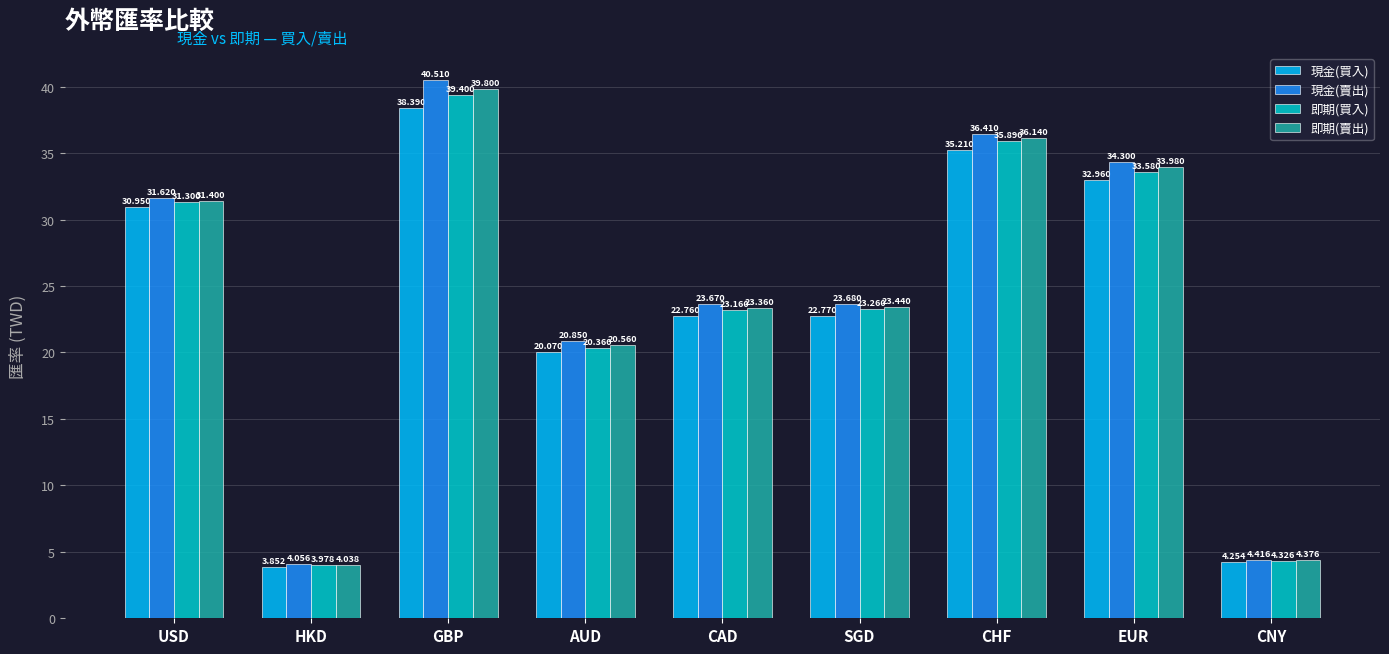

At which category does the chart reach its minimum across all series?

HKD